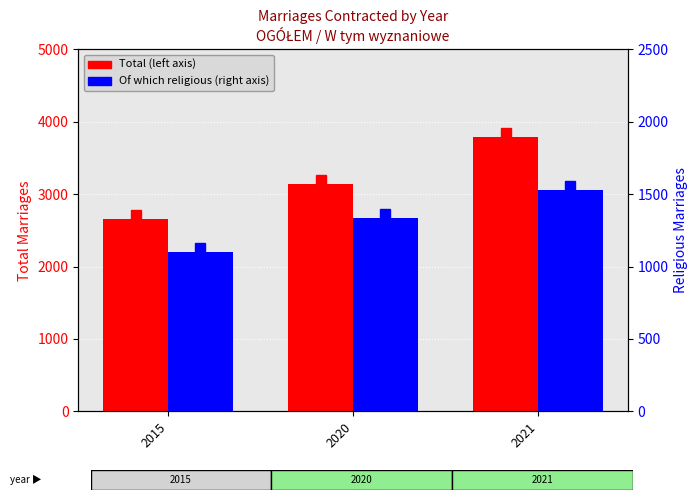

At which category is the sum across all series the highest?

2021